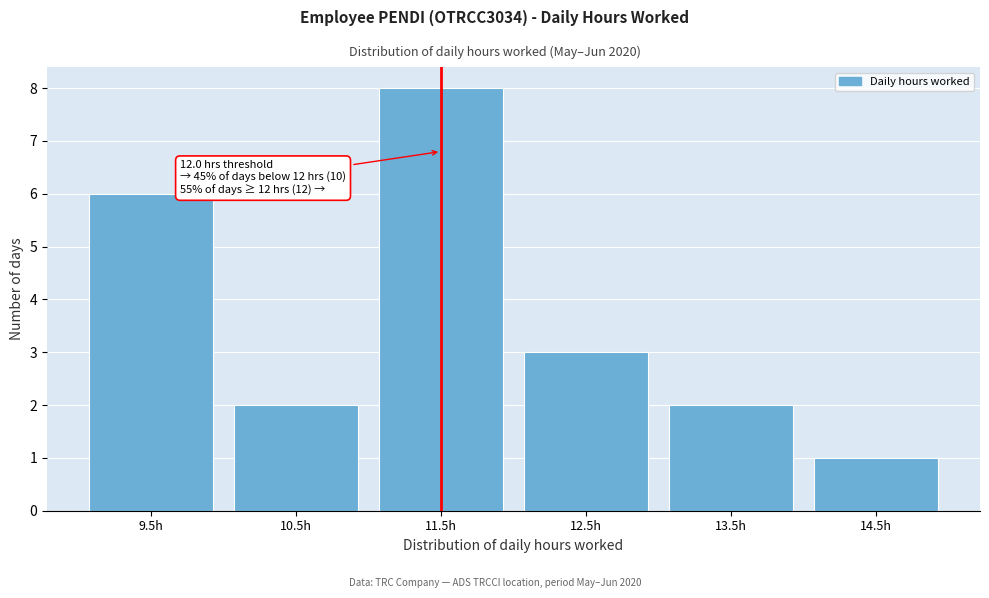

Reading left to right, what are all the values shown in this chart?

6	2	8	3	2	1